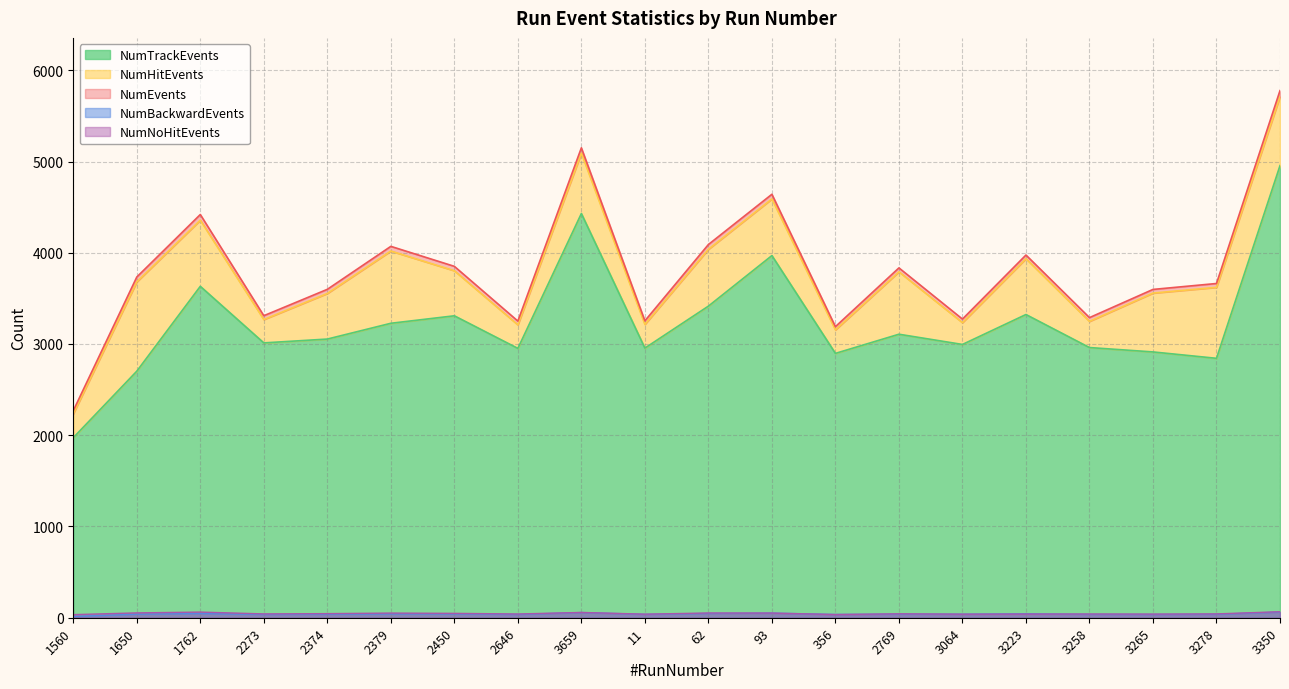

What is the average value of the NumNoHitEvents series?

46